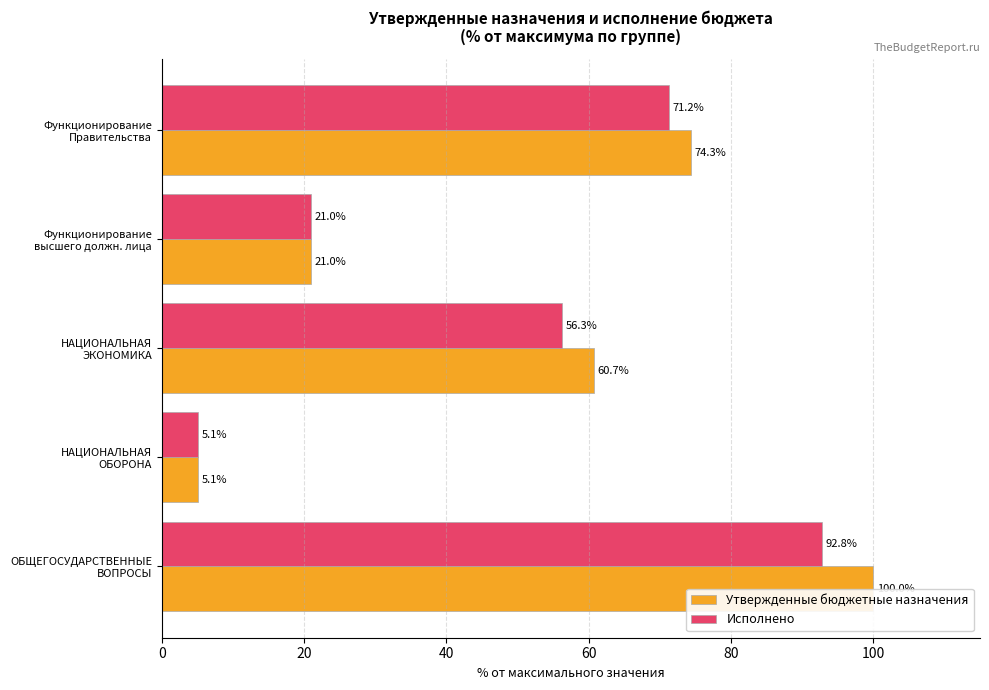

Rank the series by their average value, from highest to lowest.

Утвержденные бюджетные назначения, Исполнено